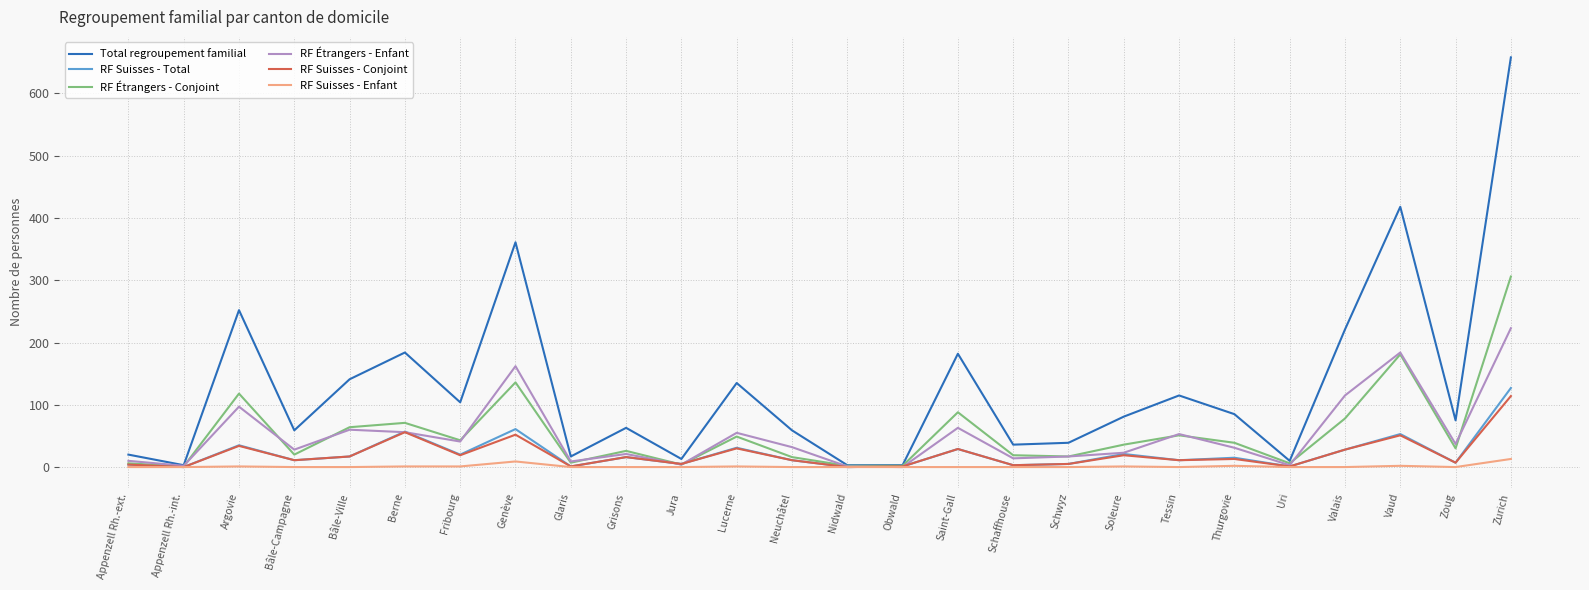

What is the difference between the second highest and minimum values in the RF Étrangers - Conjoint series?

180